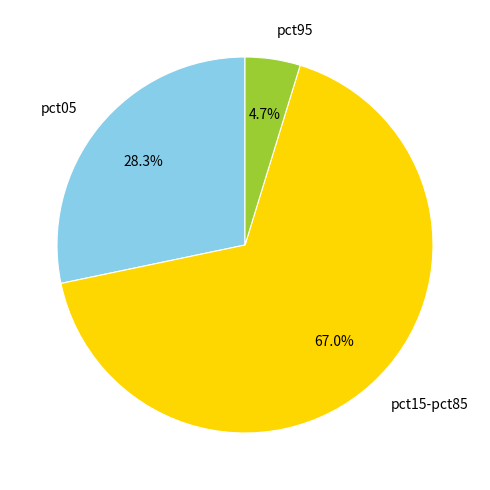

Does any single category account for the majority?

Yes